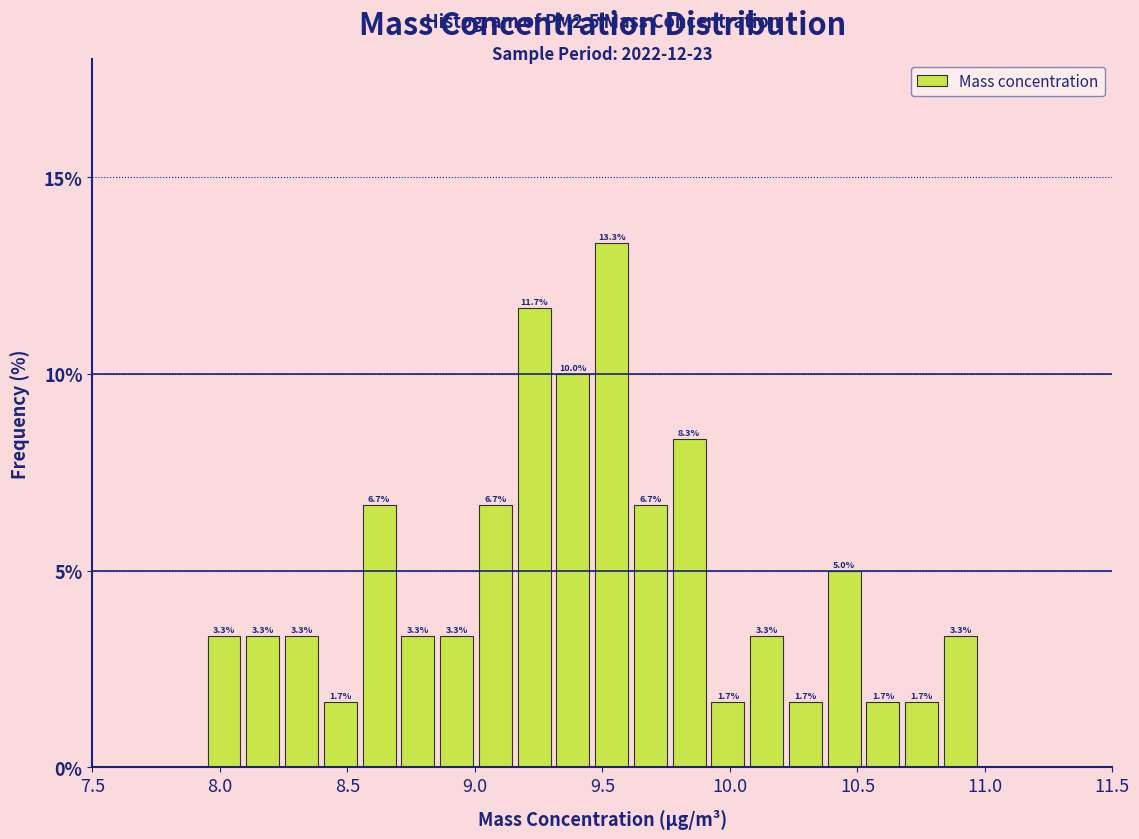

Around what value on the x-axis is the tallest bar? Give the approximate position of its centre, as read against the axis.

9.55